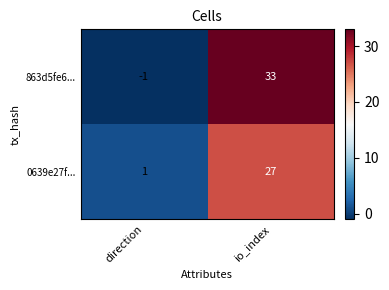

Where is 863d5fe6... nearest to the value 16?

direction